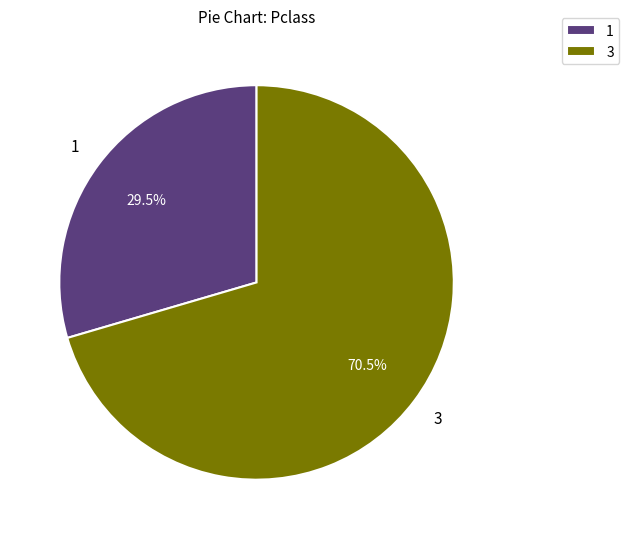

How many slices are in this pie chart?

2